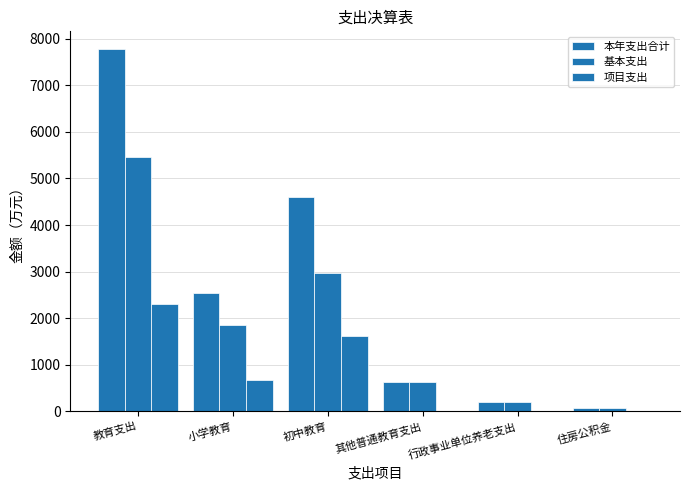

The 基本支出 series shows 2980.6 at 初中教育. True or false?

True